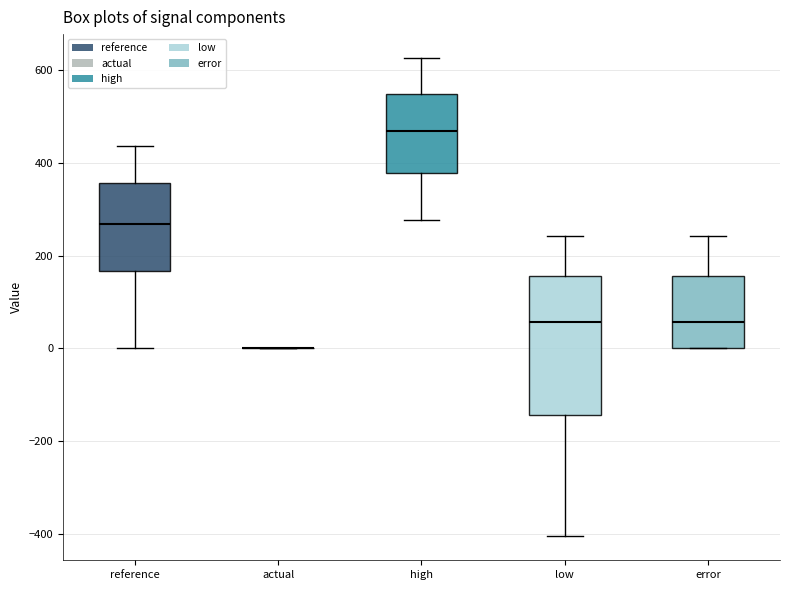

Where does the lower whisker of the box for reference end on the y-axis? The values are not printed on the chart, so give them approximately, as read against the axis.

0